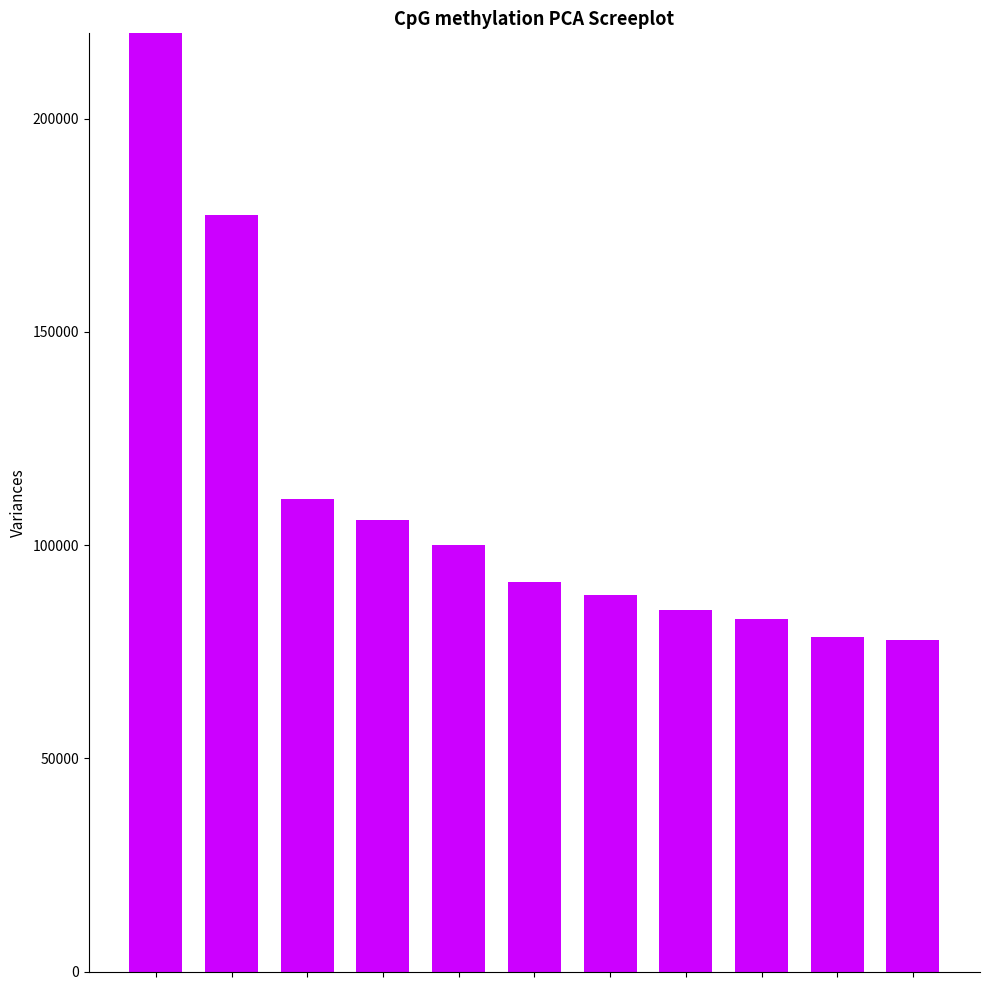

Reading right to left, extract all data points from this chart.

10=77790	9=78365	8=82570	7=84725	6=88385	5=91385	4=100080	3=105960	2=110765	1=177405	0=235855